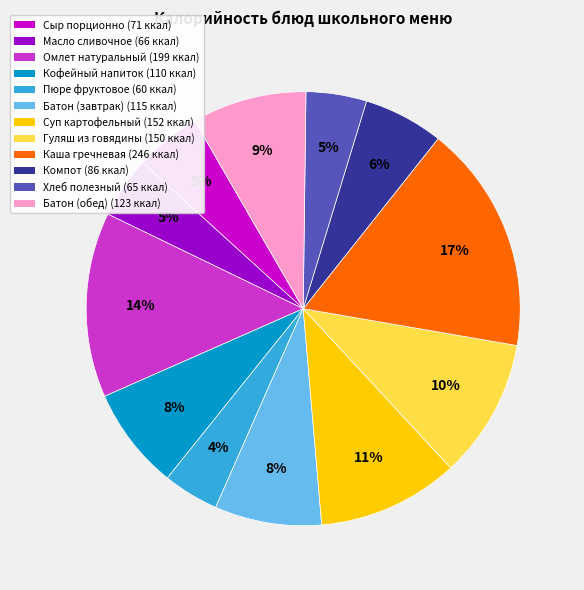

Do Батон (обед) (123 ккал) and Кофейный напиток (110 ккал) together represent more than half of the pie?

No